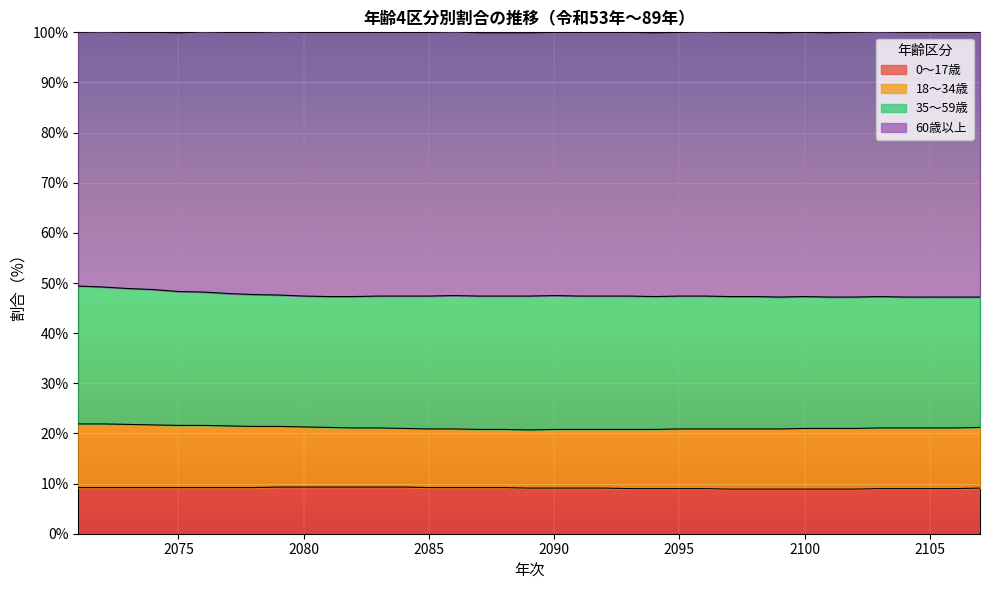

Which has a higher value, 2075 or 2098?

2075